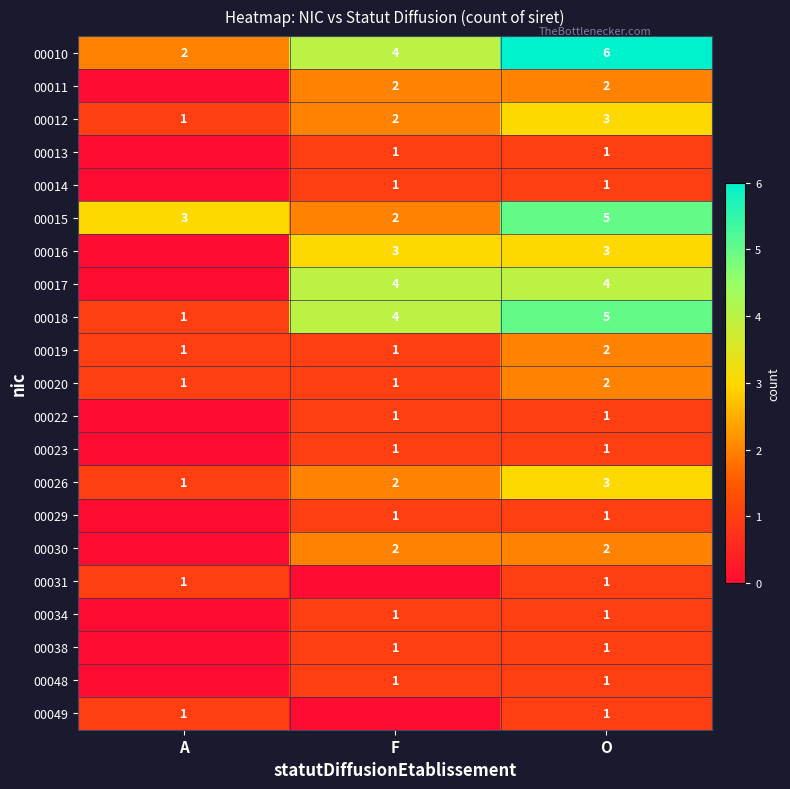

What is the total value across all series at F?

35